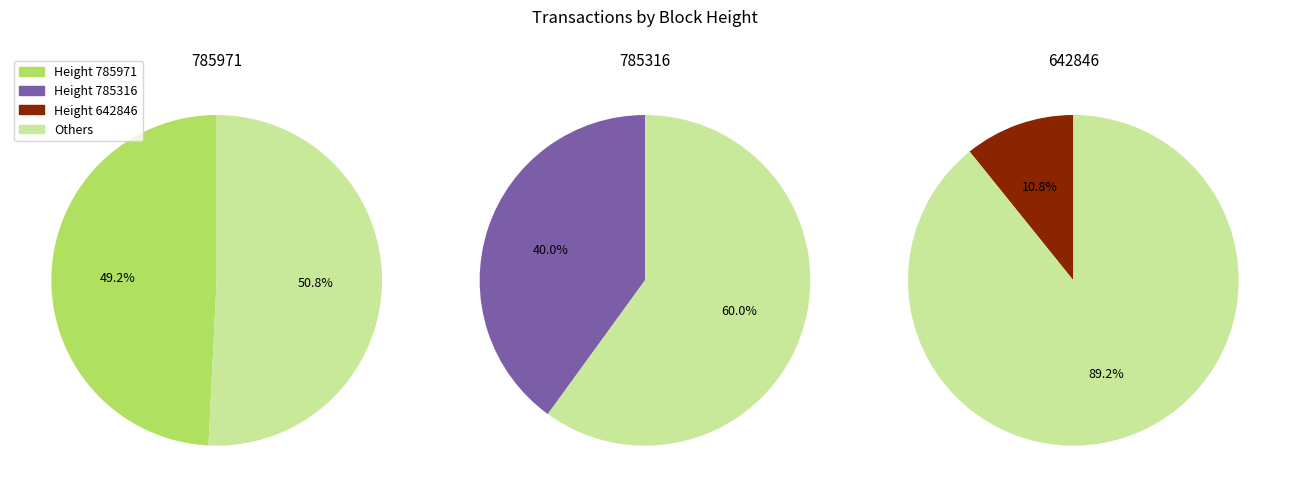

Which category has the smallest portion of the pie?

642846